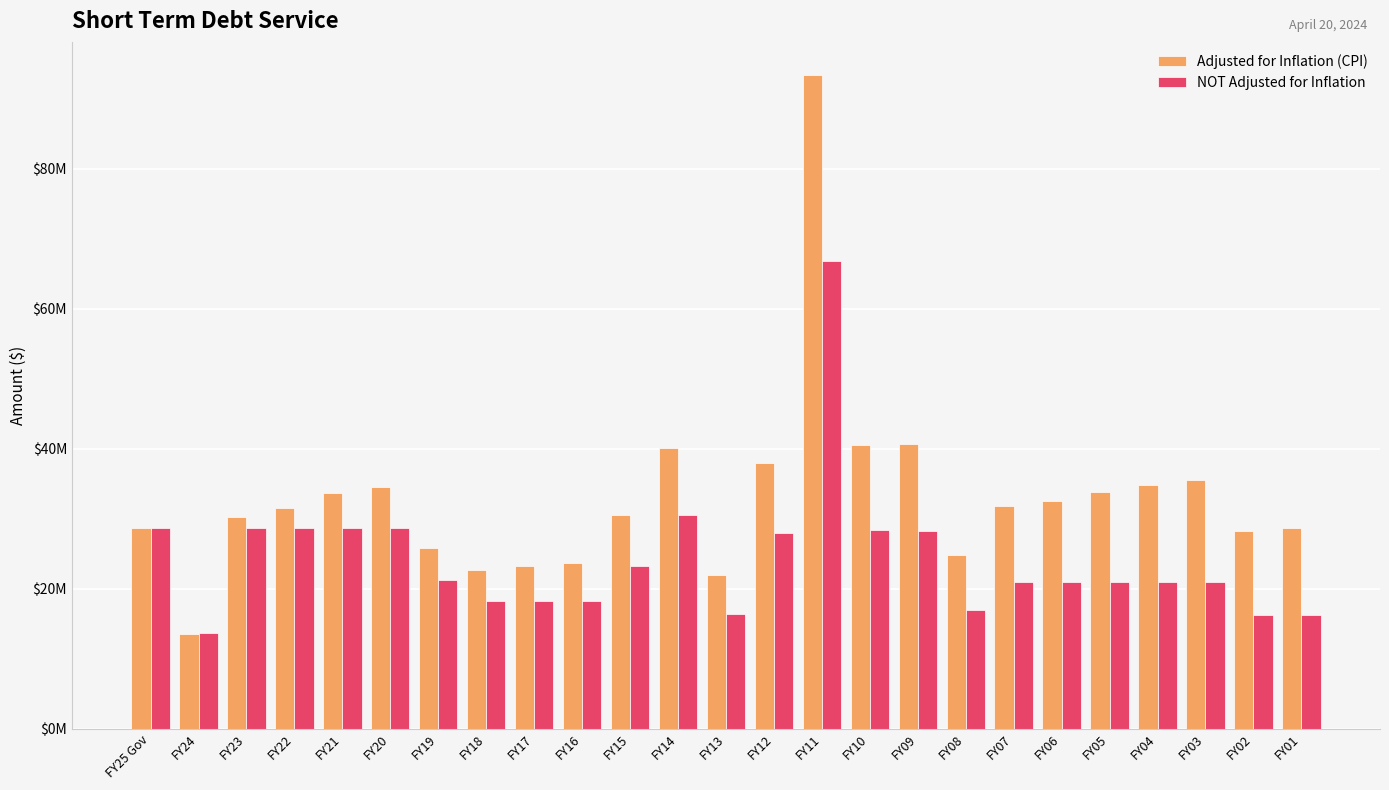

What are all the series names shown in the legend?

Adjusted for Inflation (CPI), NOT Adjusted for Inflation